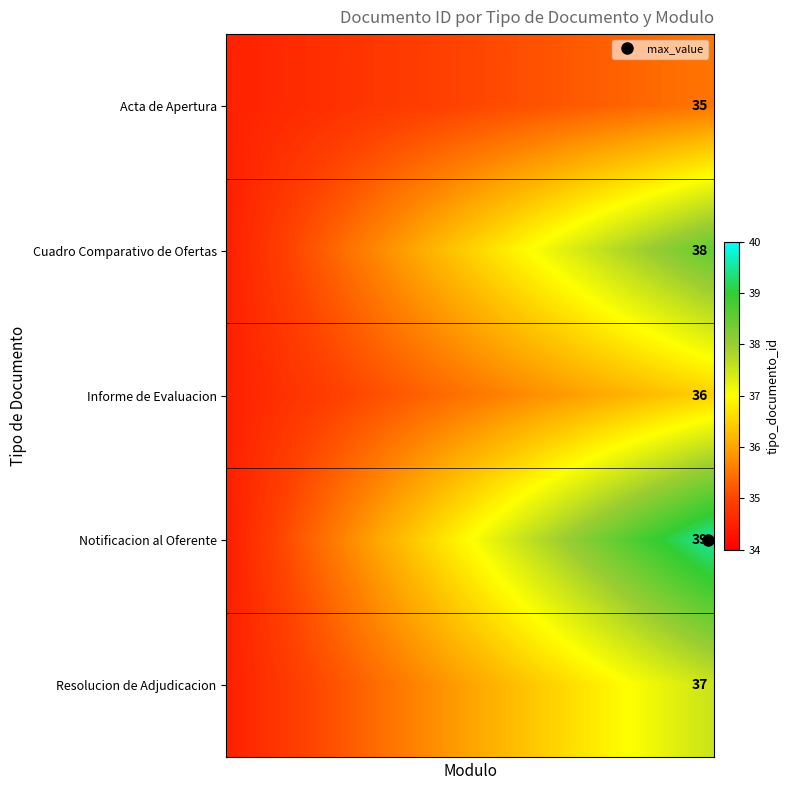

At which category is the sum across all series the highest?

39